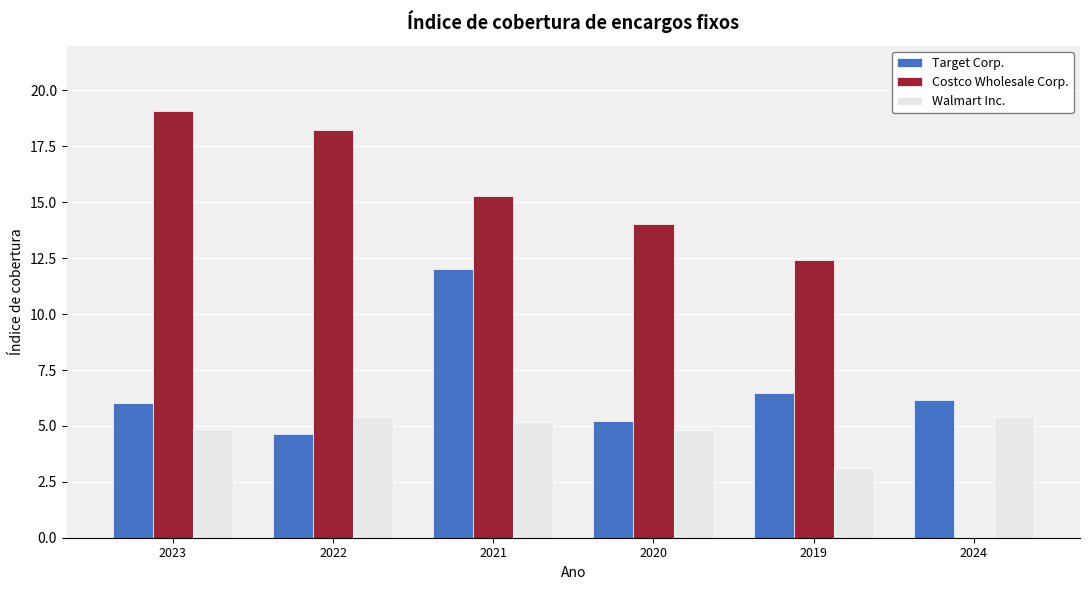

Does the chart contain stacked bars?

No